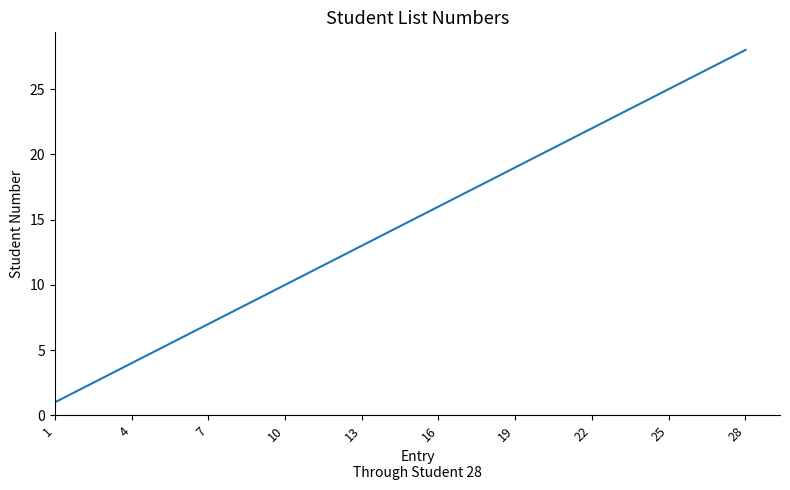

What is the maximum value shown in the chart?

28